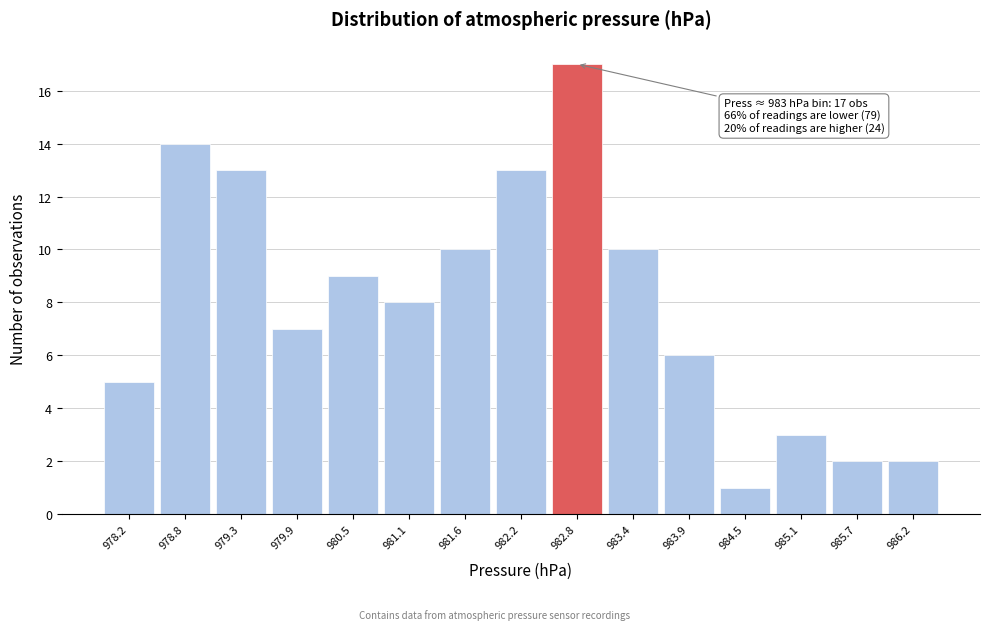

Reading left to right, extract all data points from this chart.

978.2=5	978.8=14	979.3=13	979.9=7	980.5=9	981.1=8	981.6=10	982.2=13	982.8=17	983.4=10	983.9=6	984.5=1	985.1=3	985.7=2	986.2=2